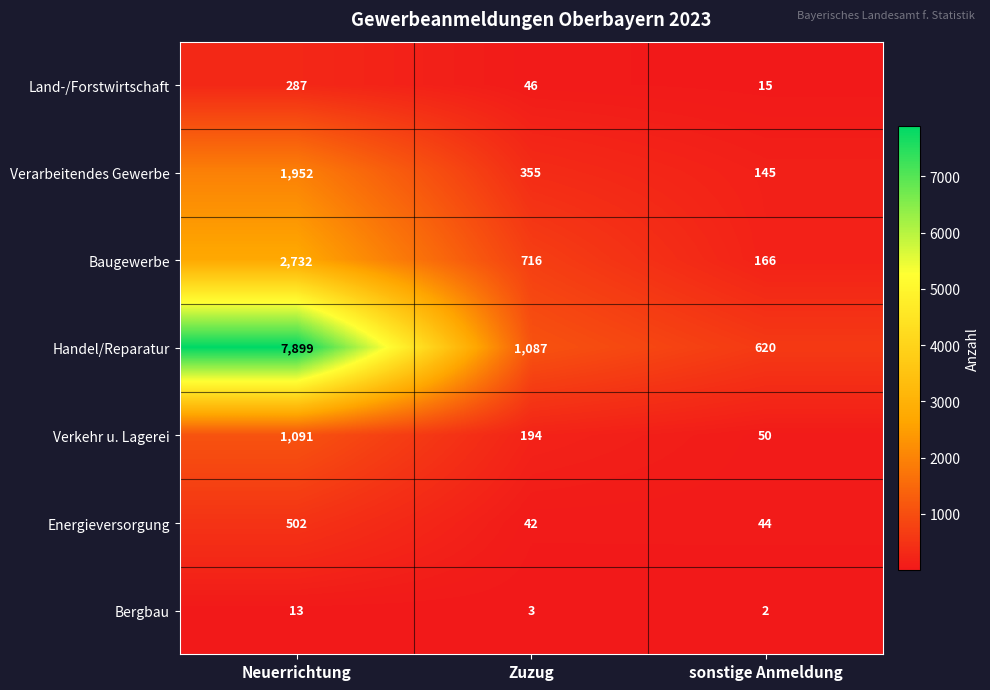

What is the difference between the maximum and minimum values in the Bergbau series?

11